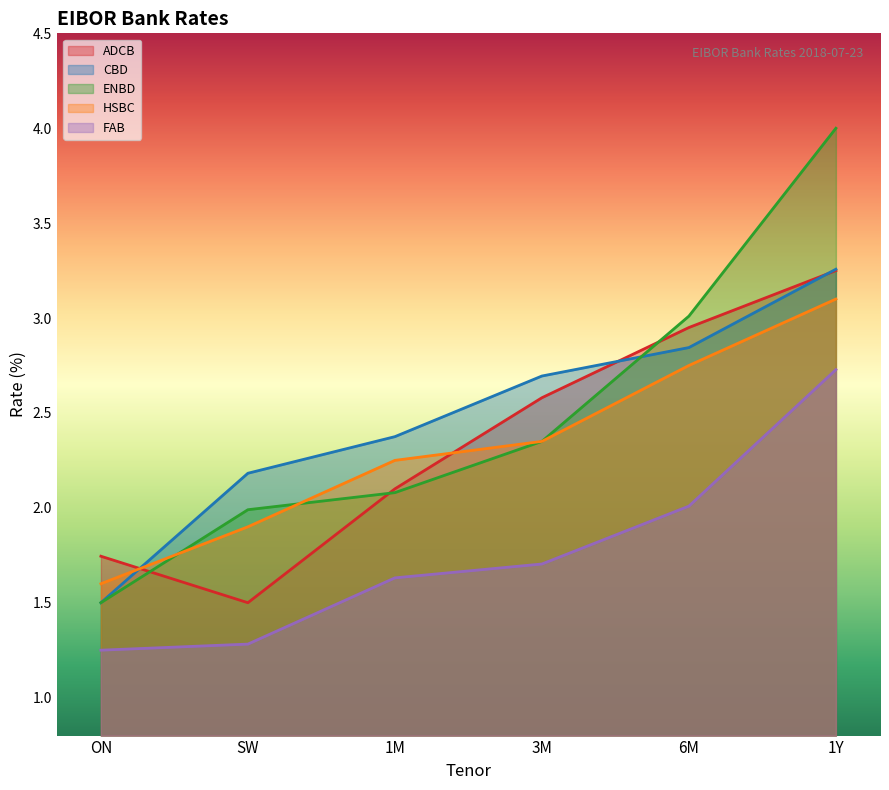

Rank the categories by FAB value from highest to lowest.

1Y, 6M, 3M, 1M, SW, ON